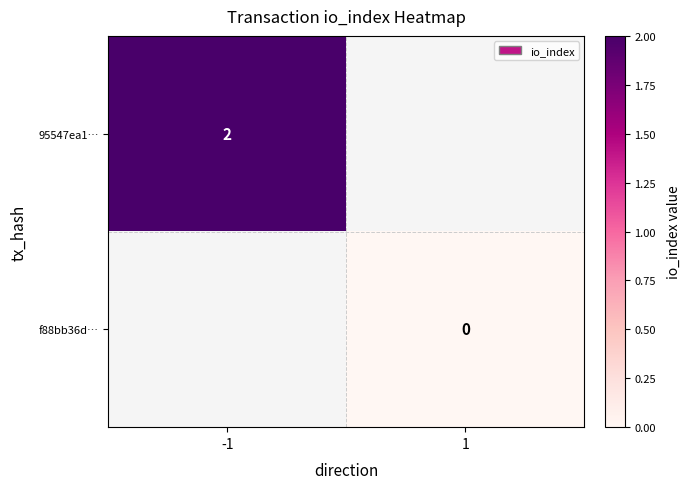

The 95547ea1… series shows 1 at -1. True or false?

False